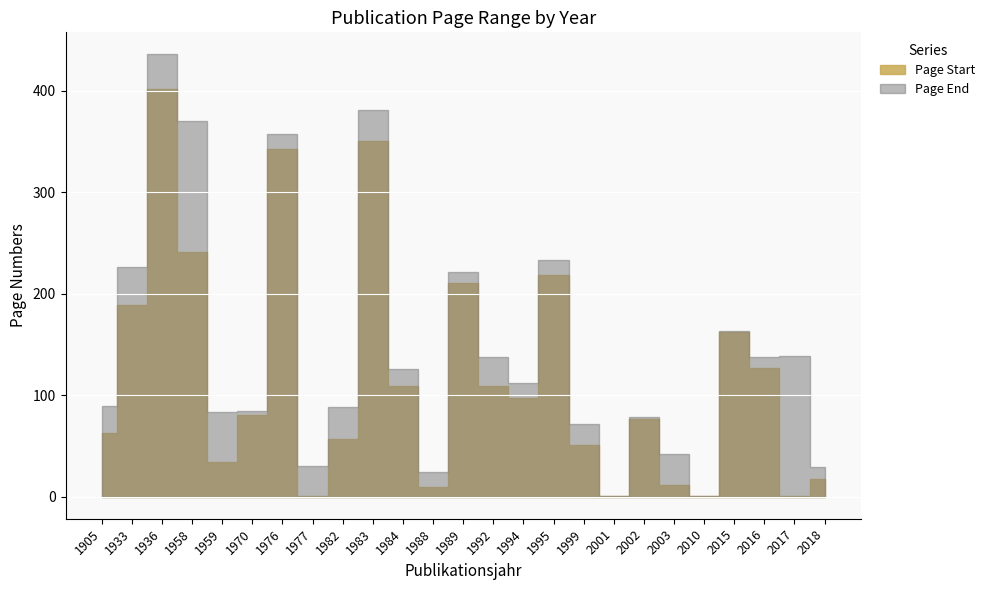

What is the sum of the Page Start values at 1905 and 1984?

172